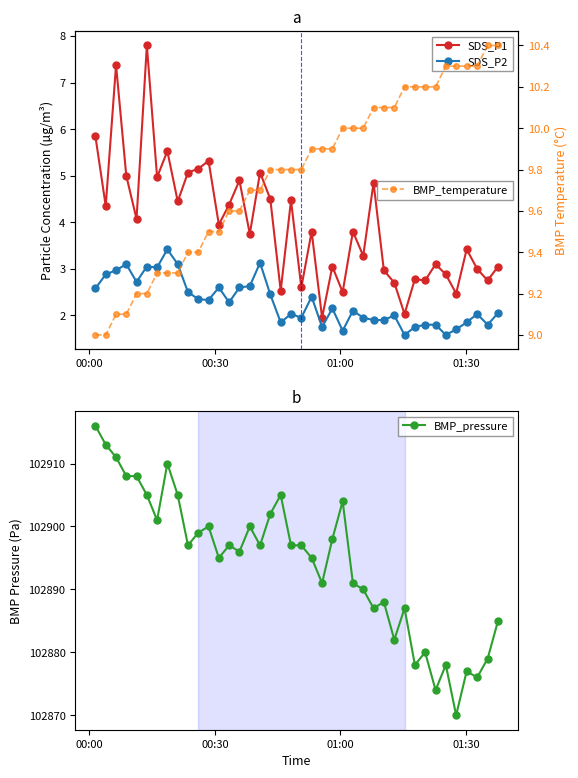

What is the value of the BMP_pressure point at the 18th from the left?

102902